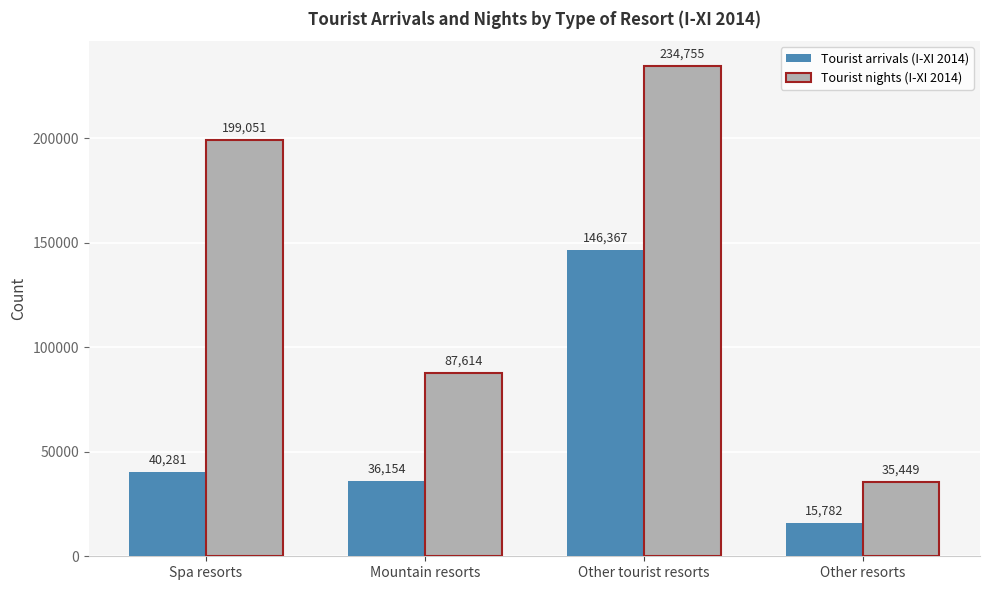

How many data points does each series have?

4